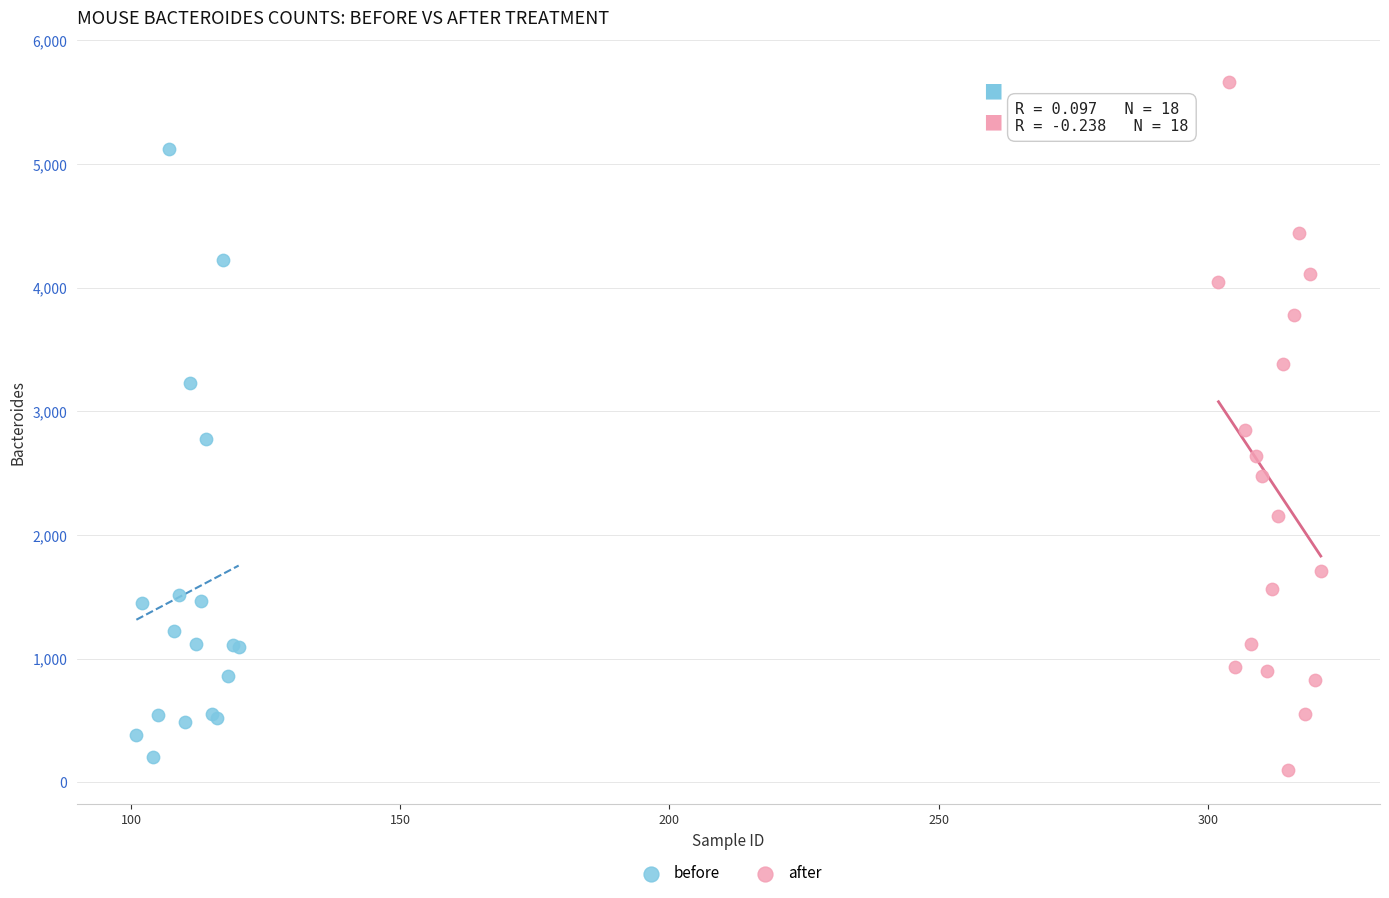

Which series contains the lowest Y value?

after